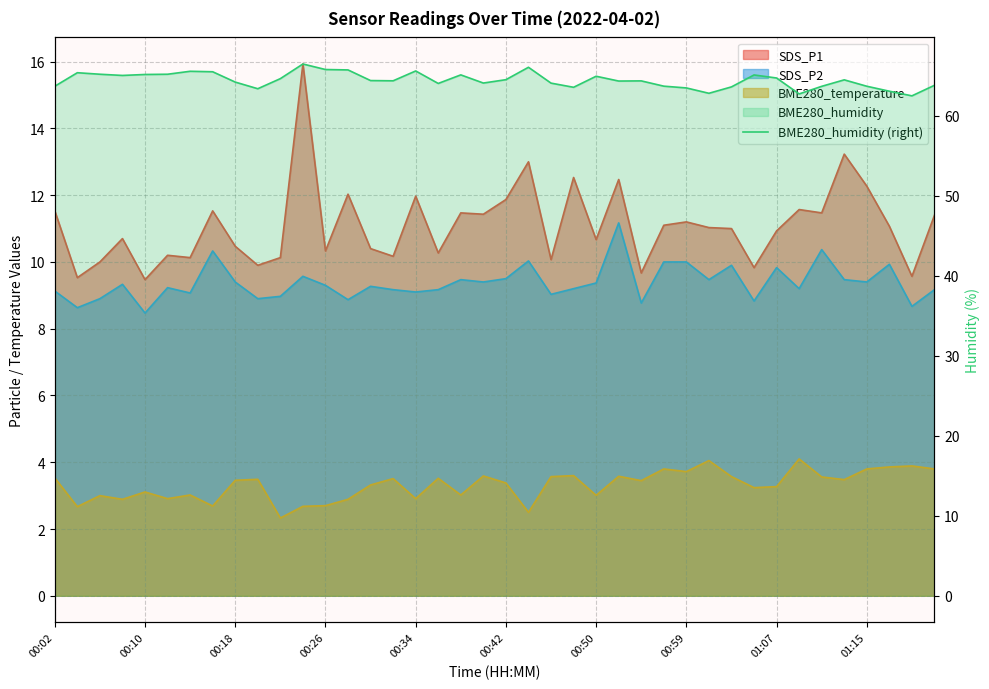

The chart shows a value of 28.0 at 13. True or false?

False